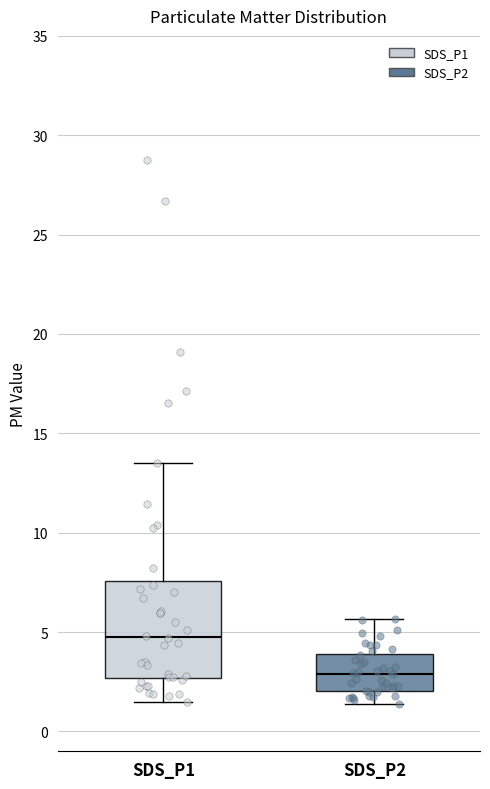

Where is the upper edge of the box for SDS_P1 on the y-axis? The values are not printed on the chart, so give them approximately, as read against the axis.

7.5